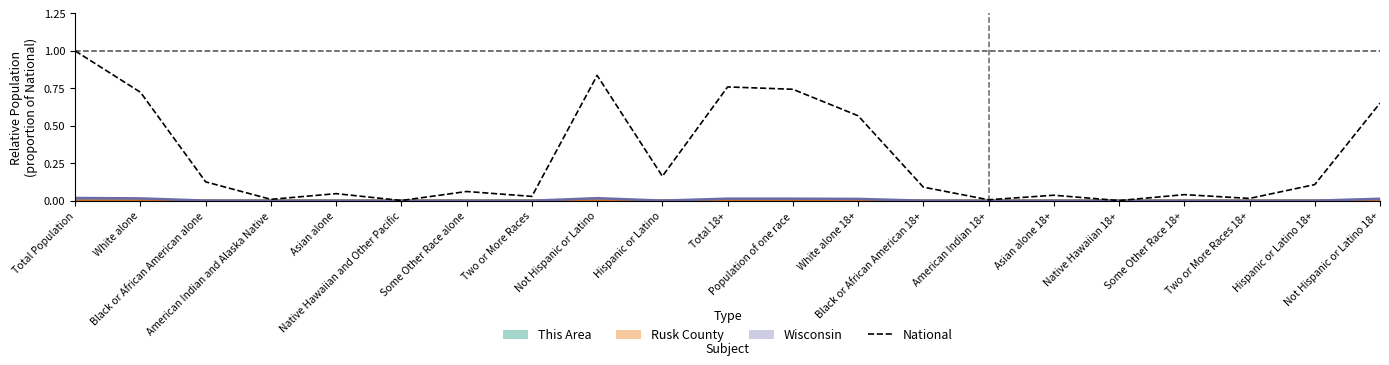

What is the change in value from Two or More Races to Hispanic or Latino 18+?

+0.1